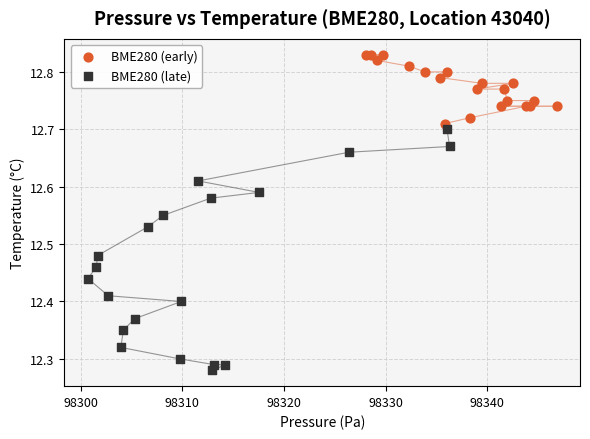

Which series contains the highest Y value?

BME280 (early)